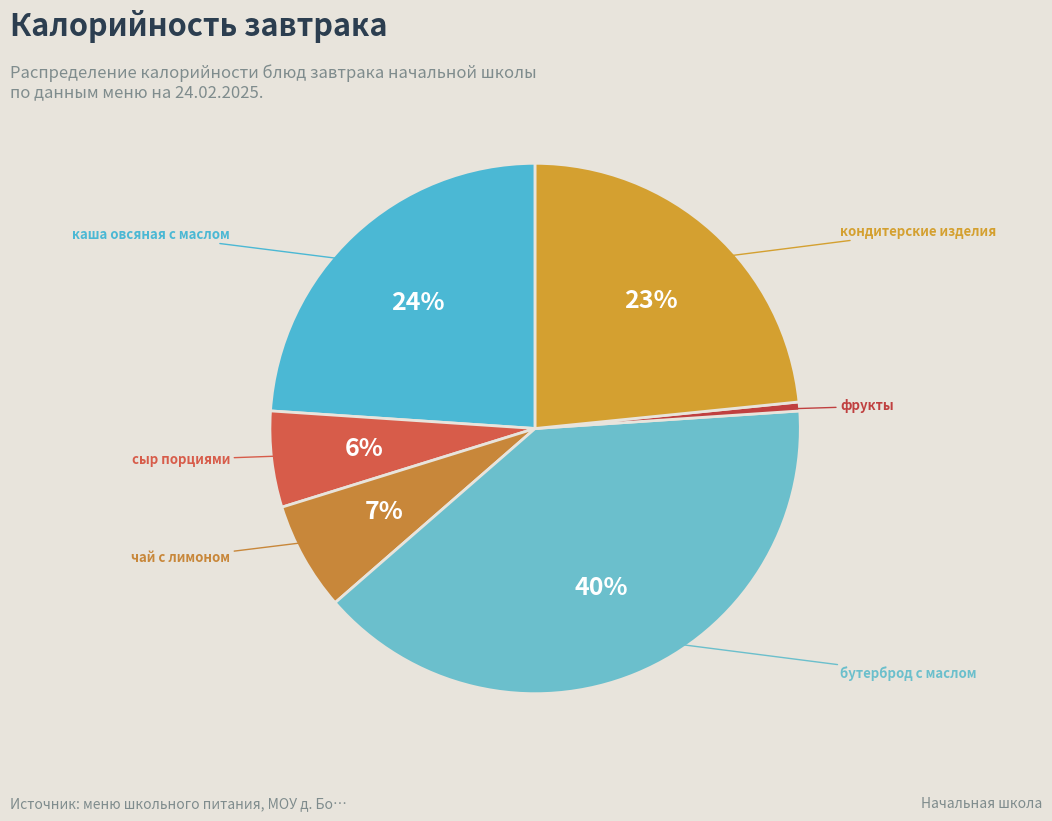

Which category has the biggest portion of the pie?

бутерброд с маслом